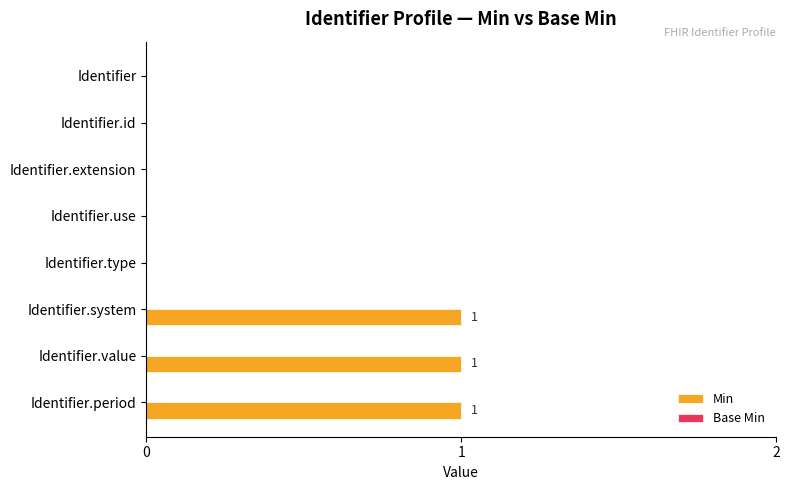

True or false: the data shows 1 at Identifier.system.

True